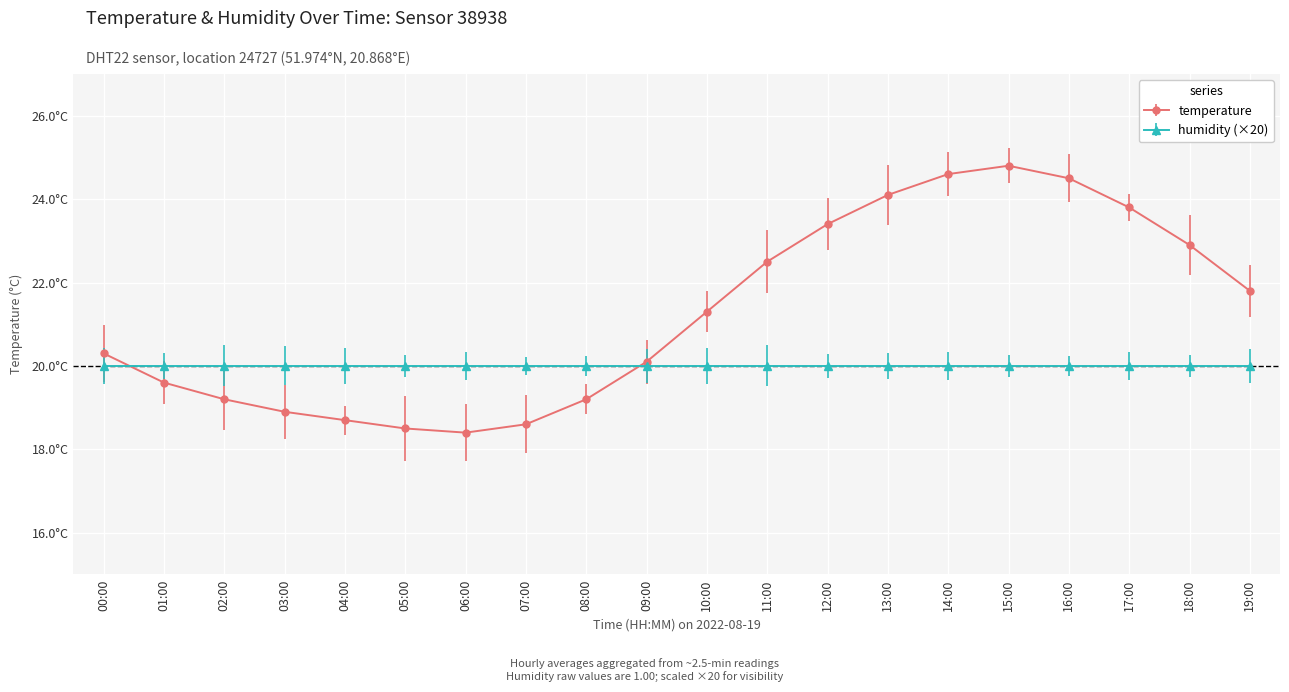

What are all the series names shown in the legend?

temperature, humidity (×20)